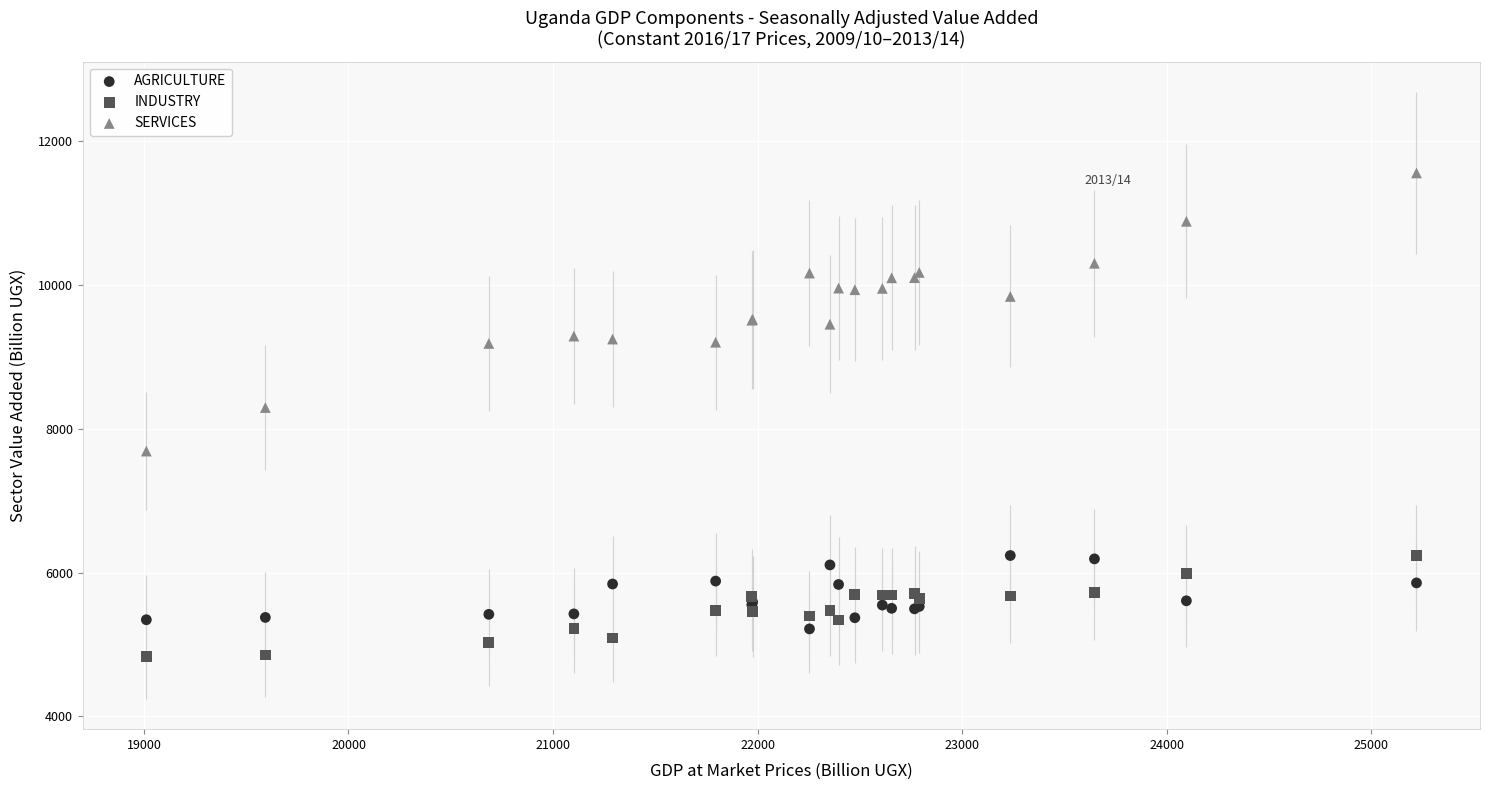

Which series has the widest spread of Y values?

SERVICES